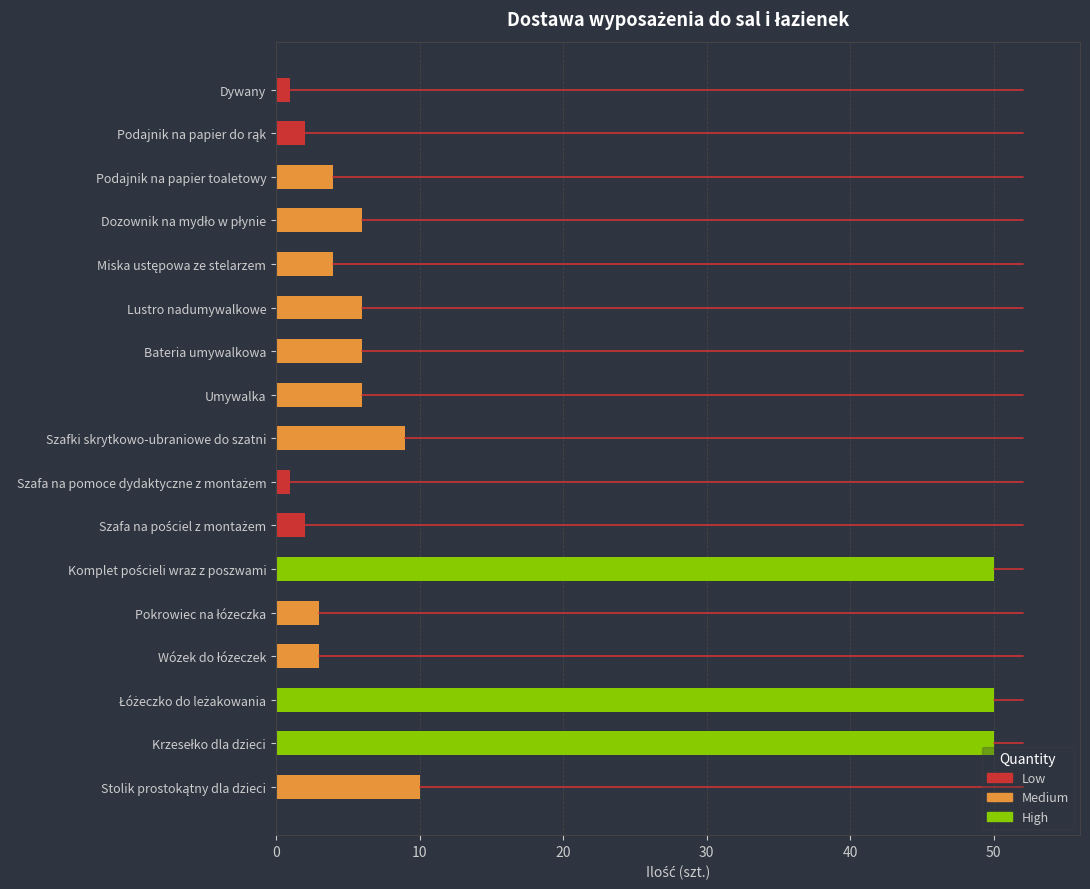

How many distinct data groups are displayed?

1